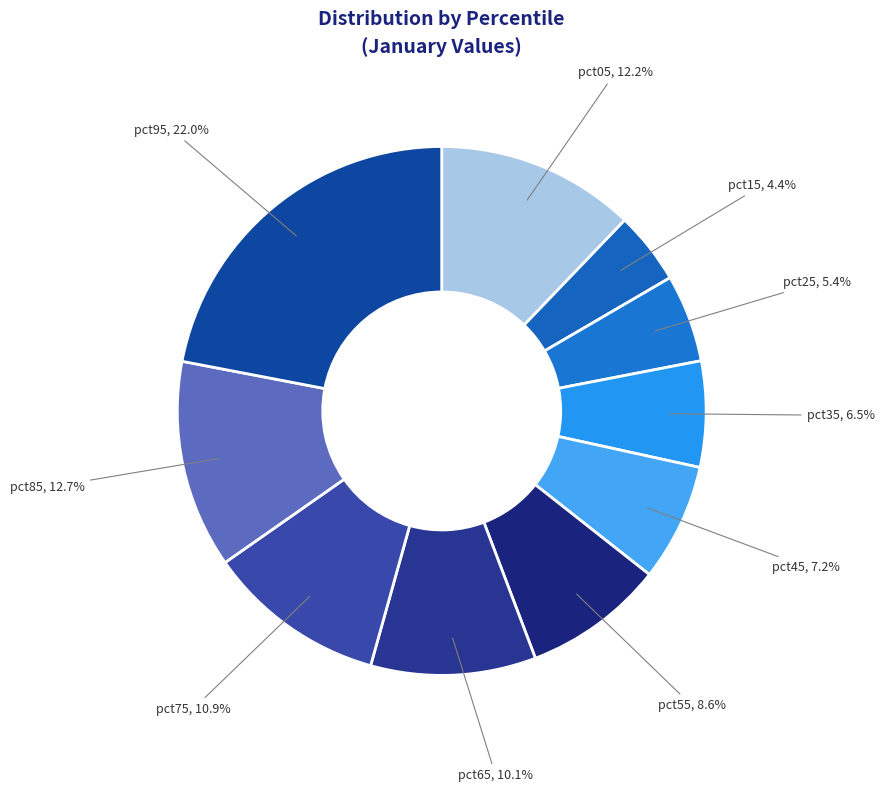

To the nearest percent, what percentage of the pie is pct15?

4%